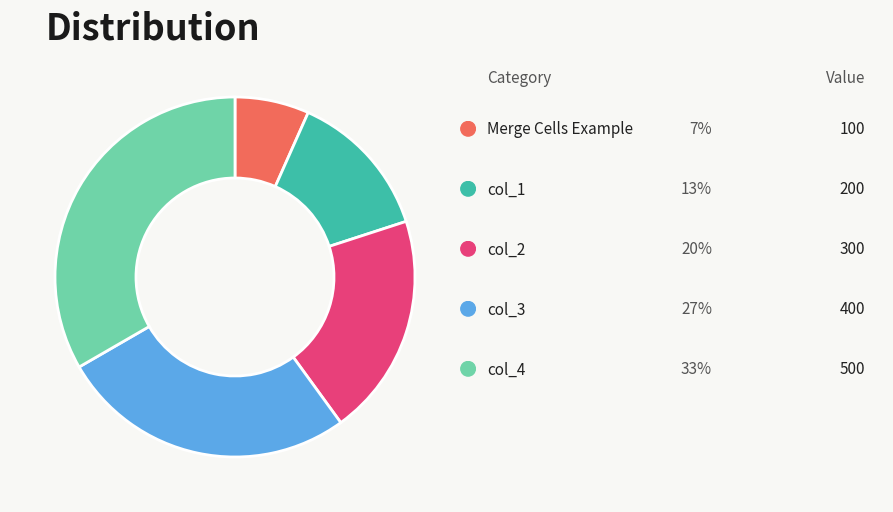

How many slices are in this pie chart?

5